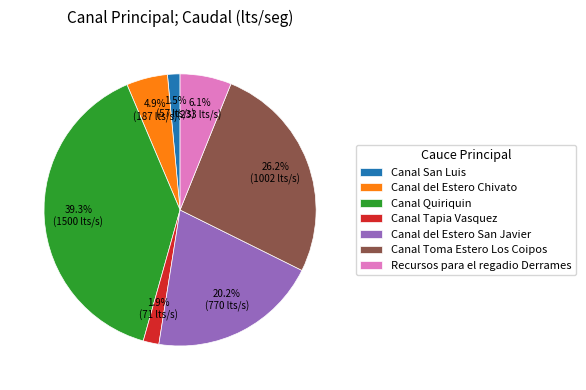

To the nearest percent, what is the combined percentage of Canal del Estero Chivato and Canal Toma Estero Los Coipos?

31%